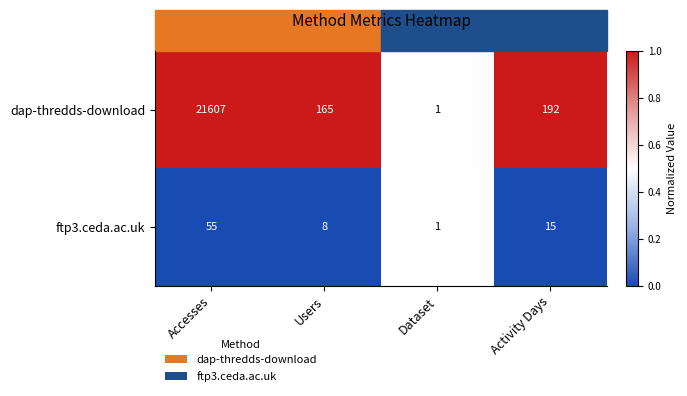

How many distinct data groups are displayed?

2